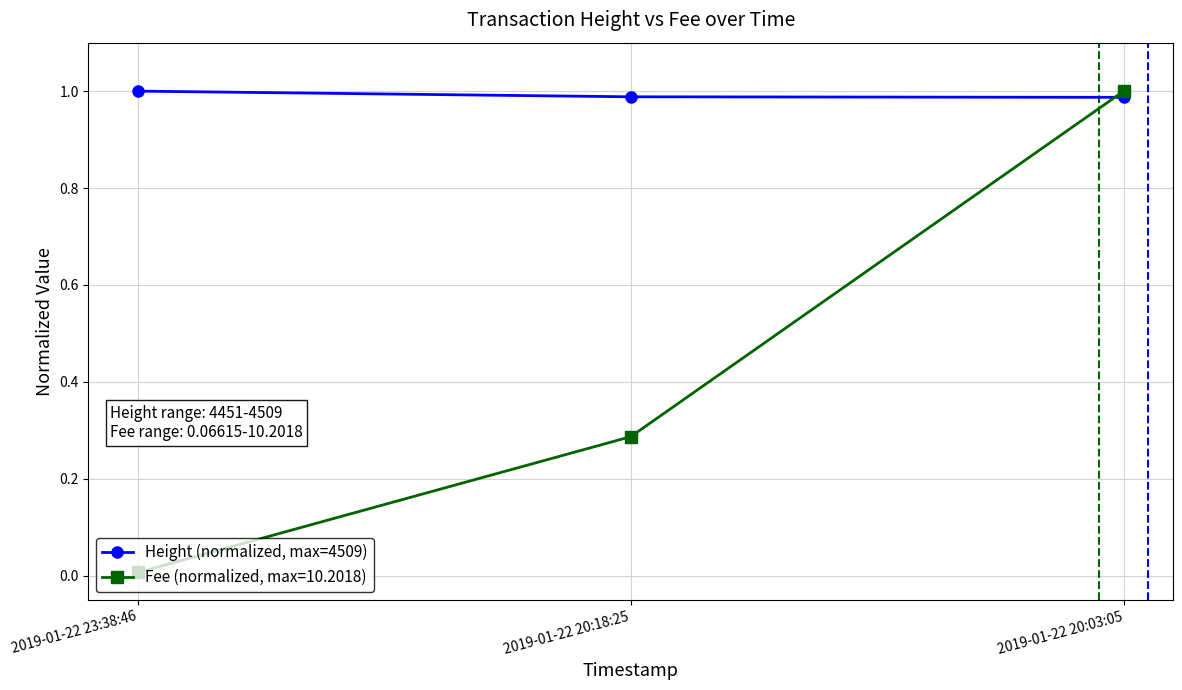

What is the label of the 1st point from the left?

2019-01-22 23:38:46